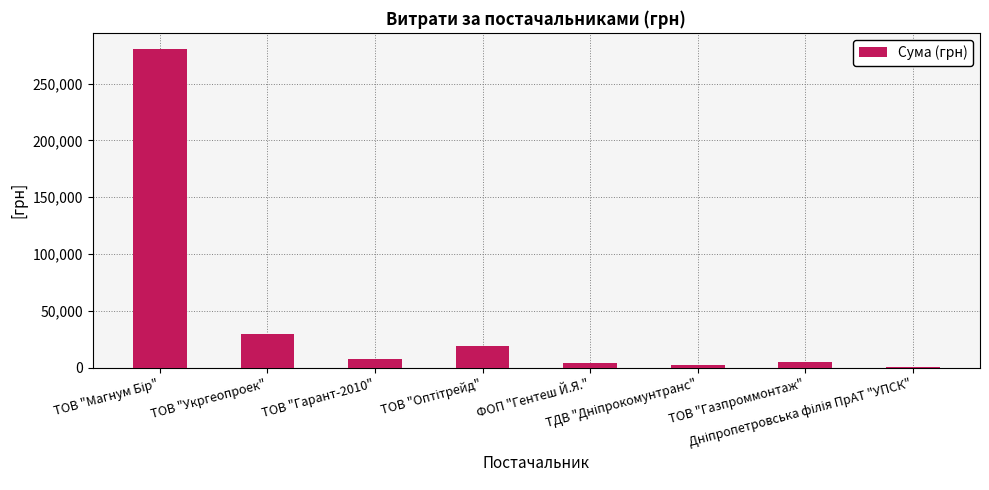

What is the value of the 2nd bar from the left?

29898.2